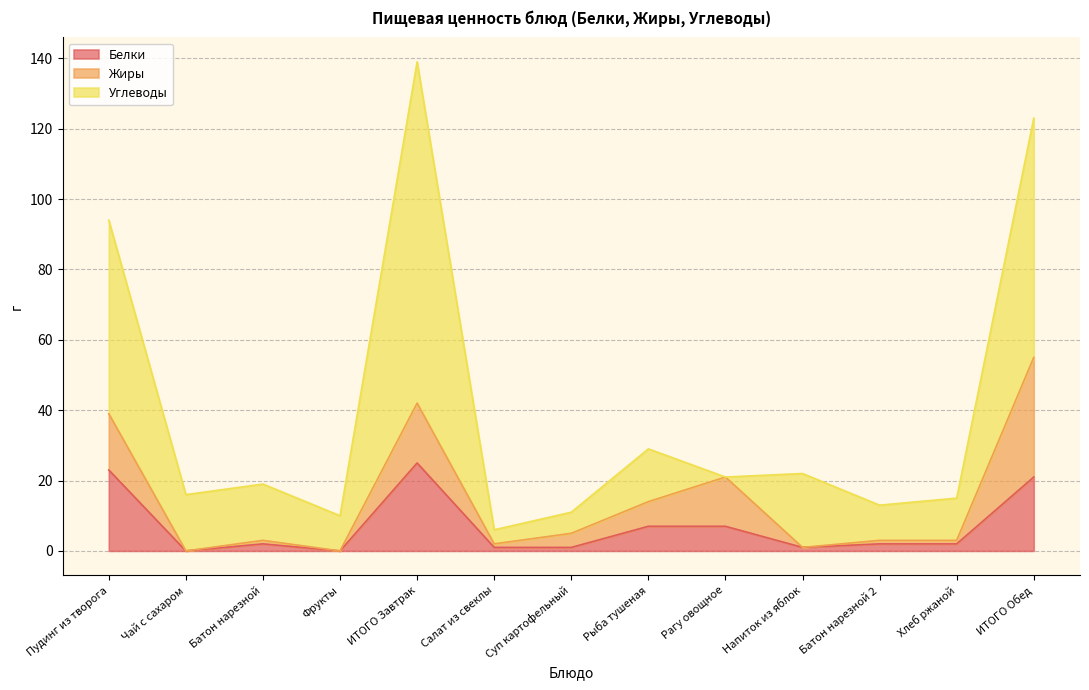

At Батон нарезной 2, list the series in order from smallest to largest.

Жиры, Белки, Углеводы